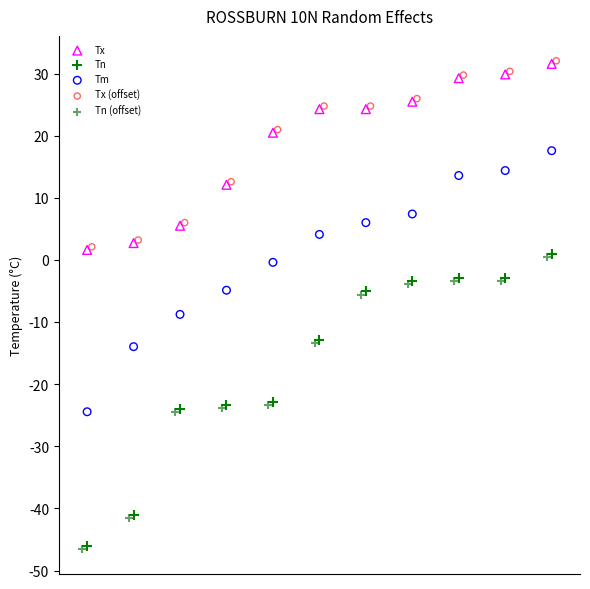

What are all the series names shown in the legend?

Tx, Tn, Tm, Tx (offset), Tn (offset)